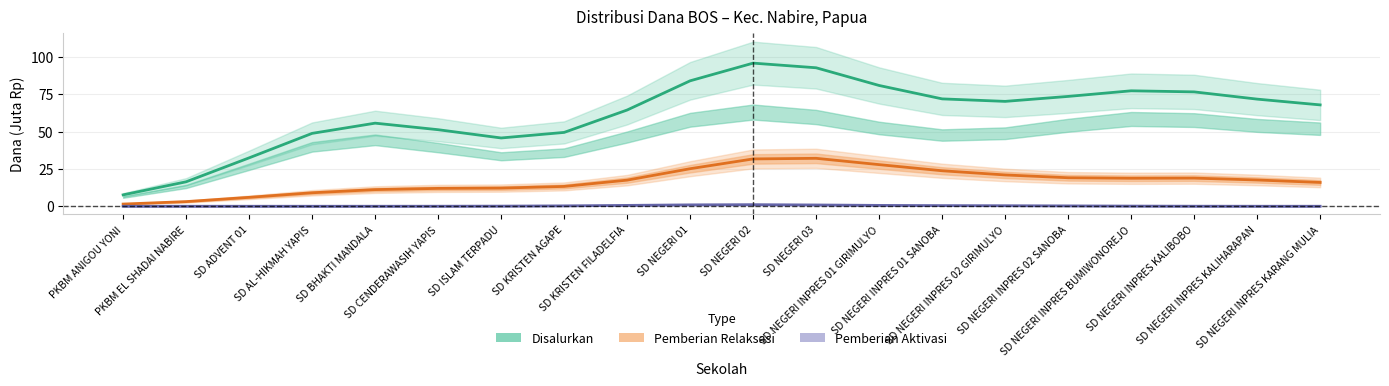

What is the sum of all Pemberian Aktivasi (Dana) values?

5.6